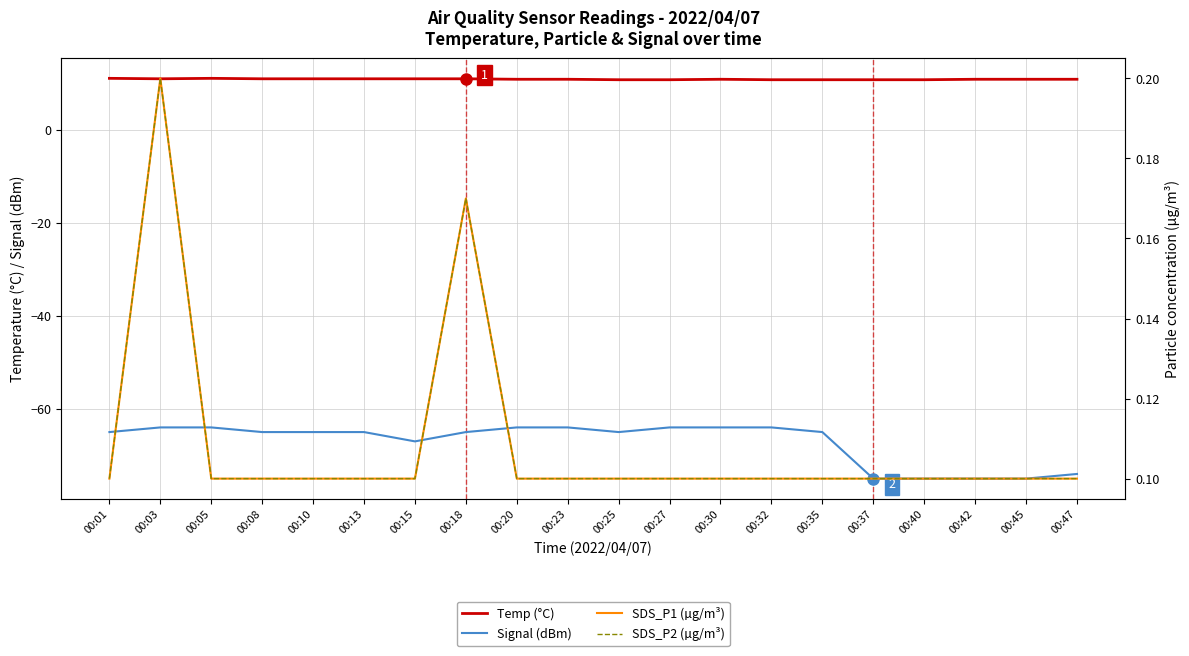

True or false: SDS_P1 (µg/m³) and SDS_P2 (µg/m³) cross at least once.

False